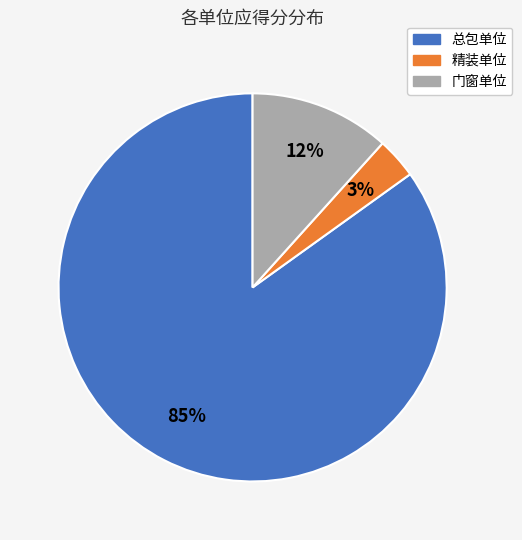

Between 门窗单位 and 精装单位, which is larger?

门窗单位